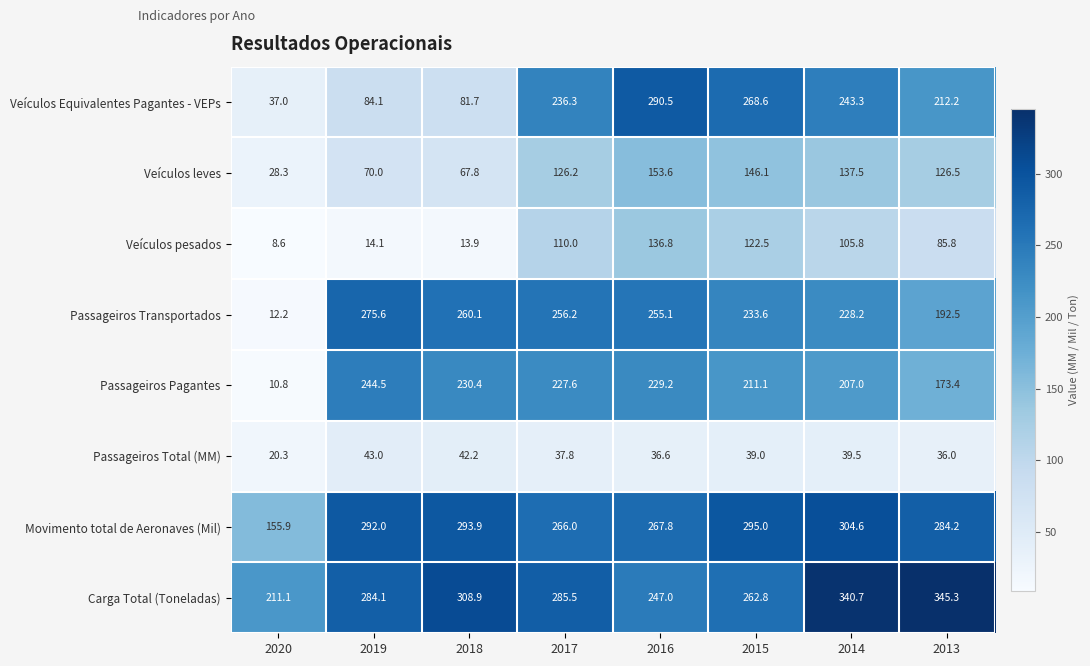

Rank the series by their maximum value, from lowest to highest.

Passageiros Total (MM), Veículos pesados, Veículos leves, Passageiros Pagantes, Passageiros Transportados, Veículos Equivalentes Pagantes - VEPs, Movimento total de Aeronaves (Mil), Carga Total (Toneladas)